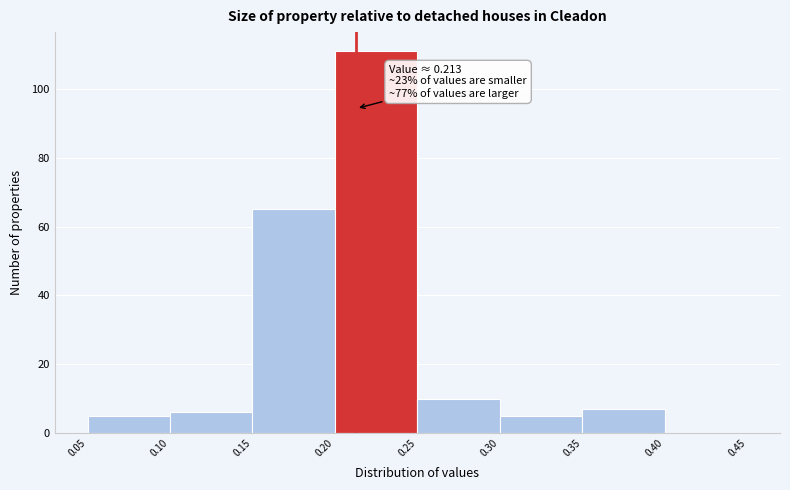

Over which range of the x-axis is the bar tallest?

0.20 to 0.25